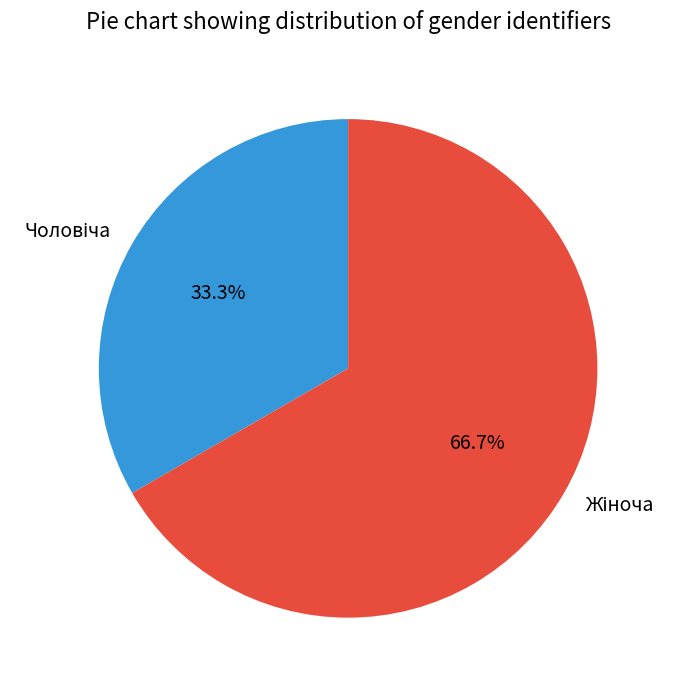

Is there any slice that represents more than half of the pie?

Yes